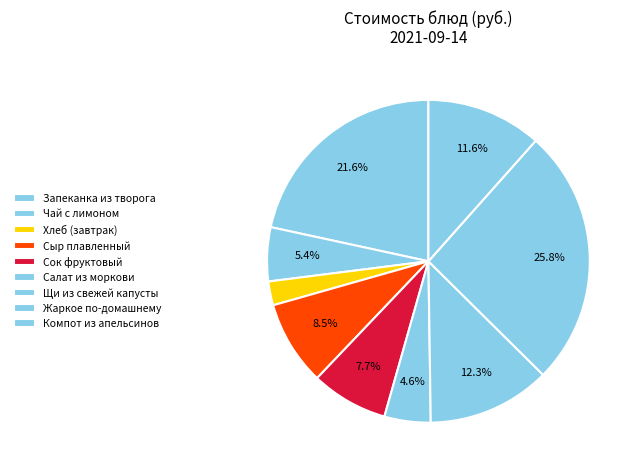

What is the change in value from Щи из свежей капусты to Компот из апельсинов?

-1.0